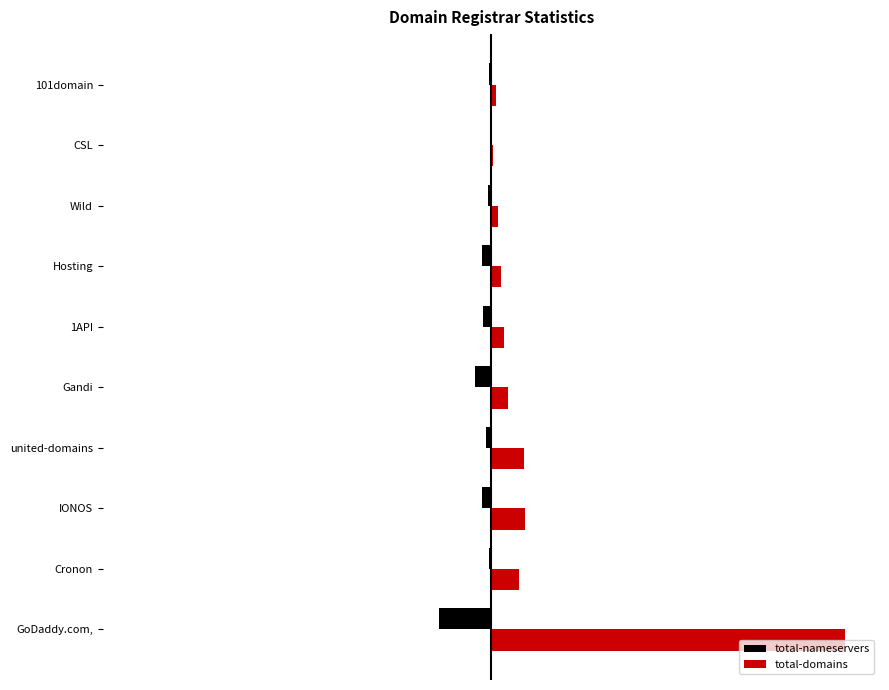

What is the sum of all total-domains values?

1.4